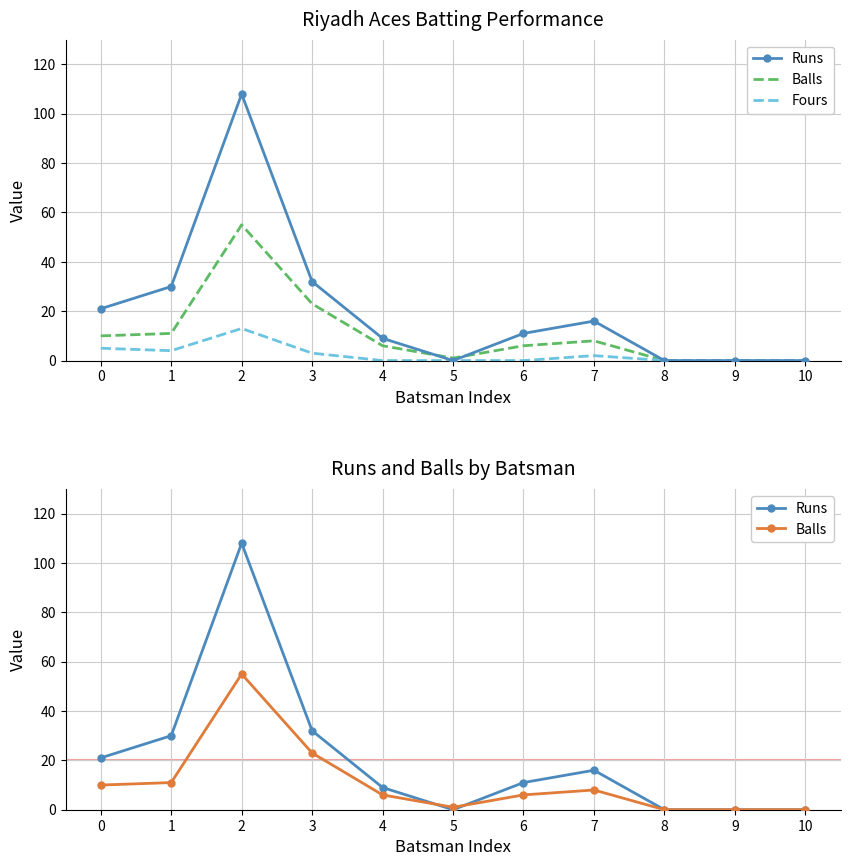

Is this an area chart (filled region under the line)?

No